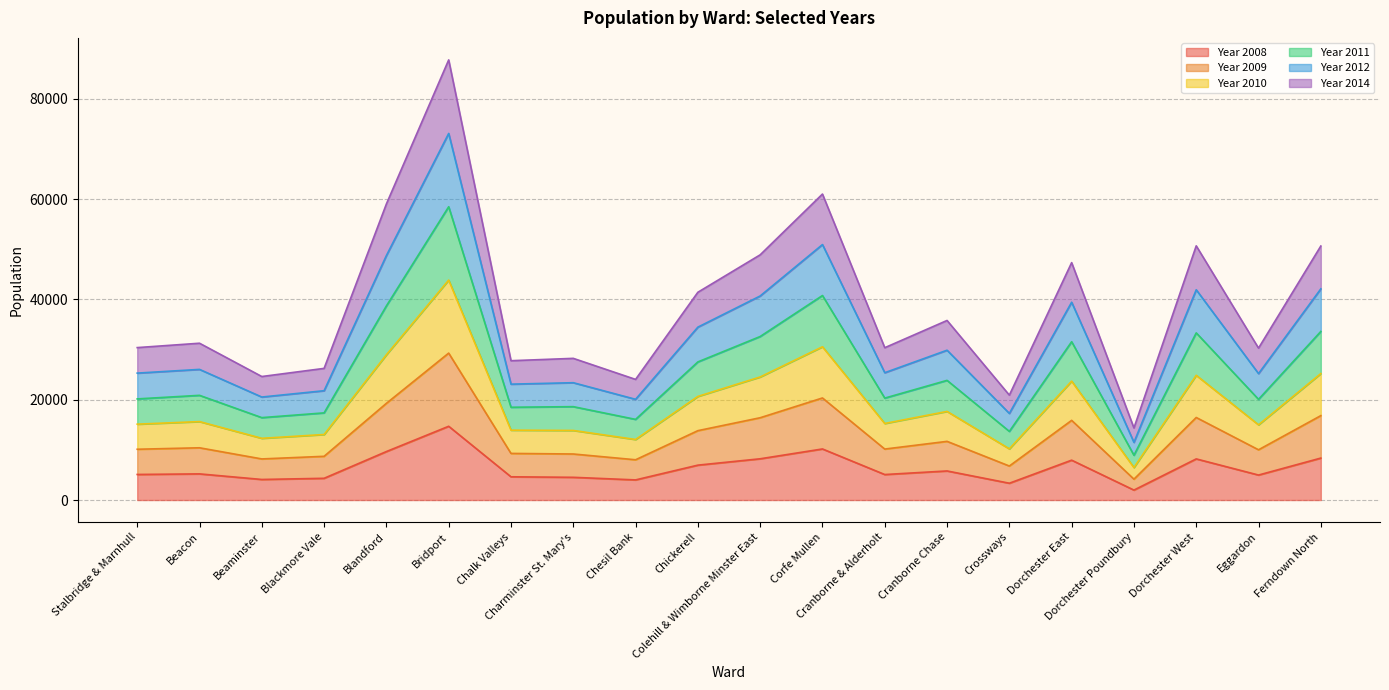

At which category is the sum across all series the highest?

Bridport